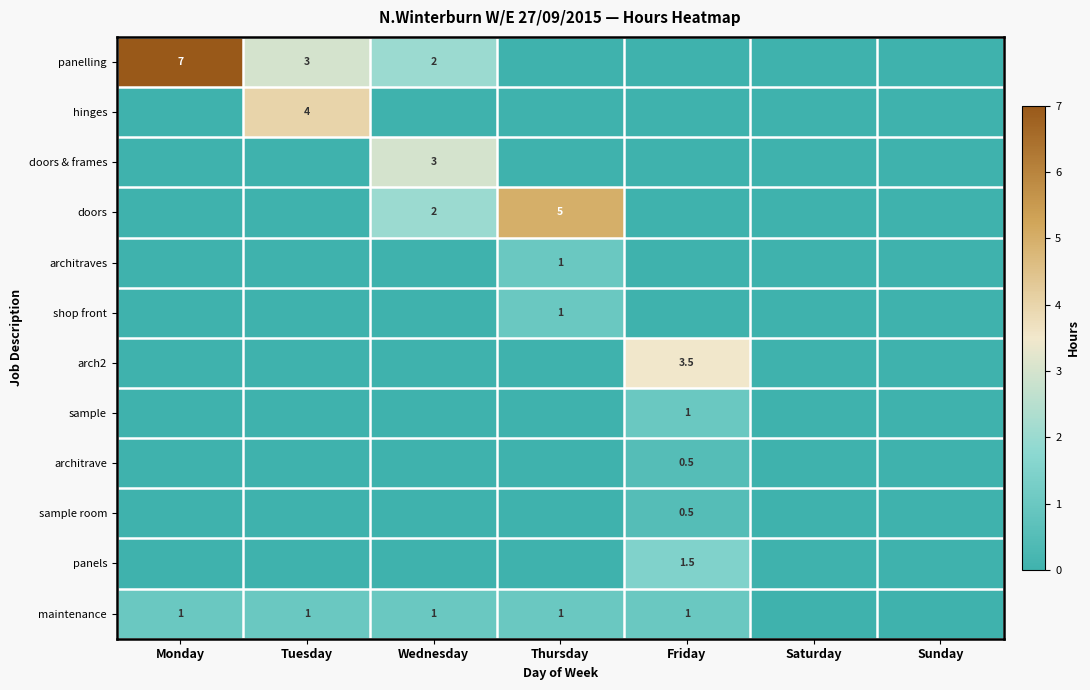

The maintenance series shows 1.0 at Thursday. True or false?

True